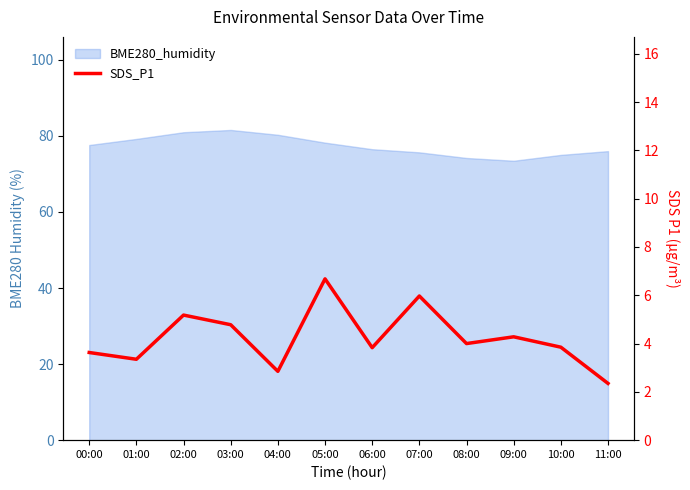

Which has a higher value, 09:00 or 05:00?

05:00